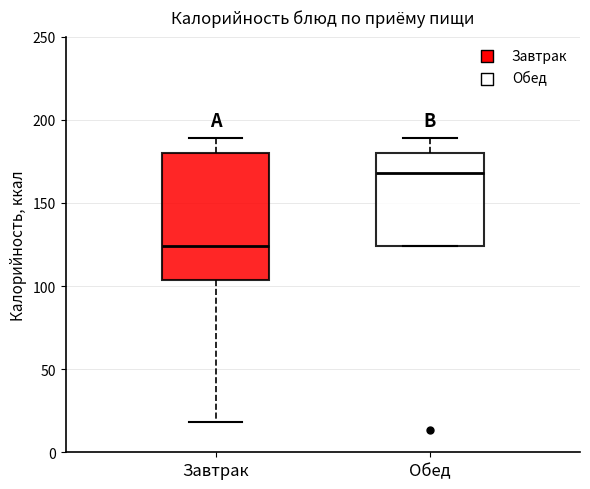

Where does the upper whisker of the box for Завтрак end on the y-axis? The values are not printed on the chart, so give them approximately, as read against the axis.

190